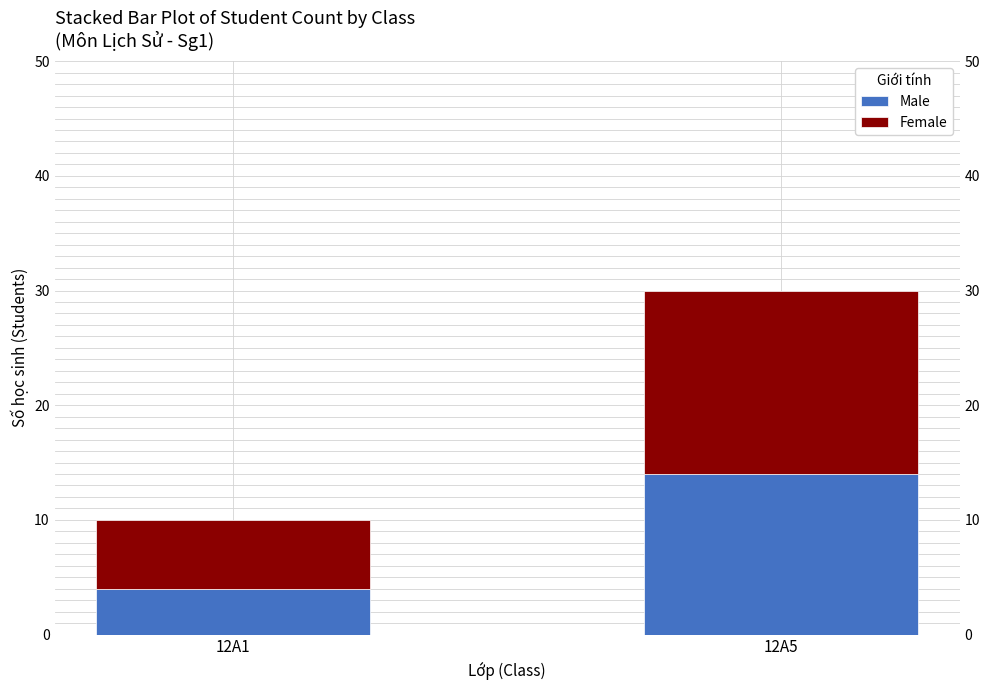

Which series has the widest spread of values?

Male